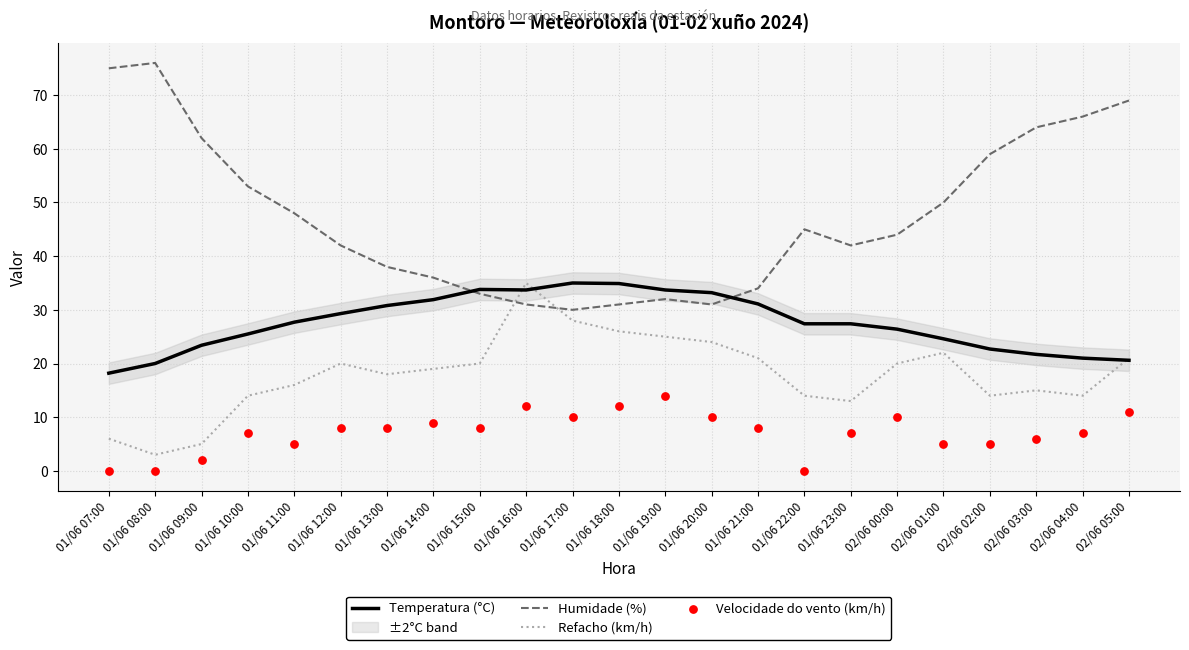

At how many categories does at least one series exceed 30?

23